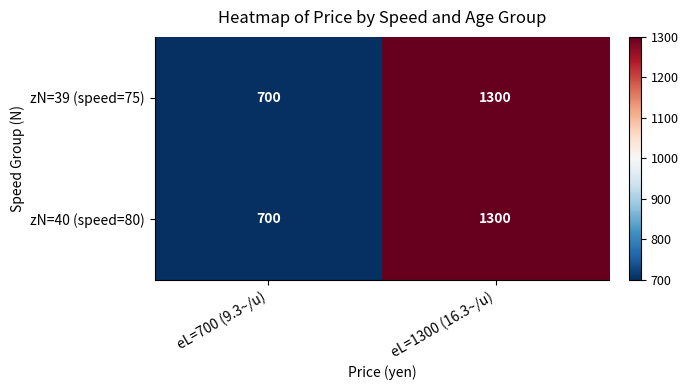

Is the value of zN=40 (speed=80) at eL=700 (9.3~/u) greater than the value of zN=39 (speed=75) at eL=1300 (16.3~/u)?

No